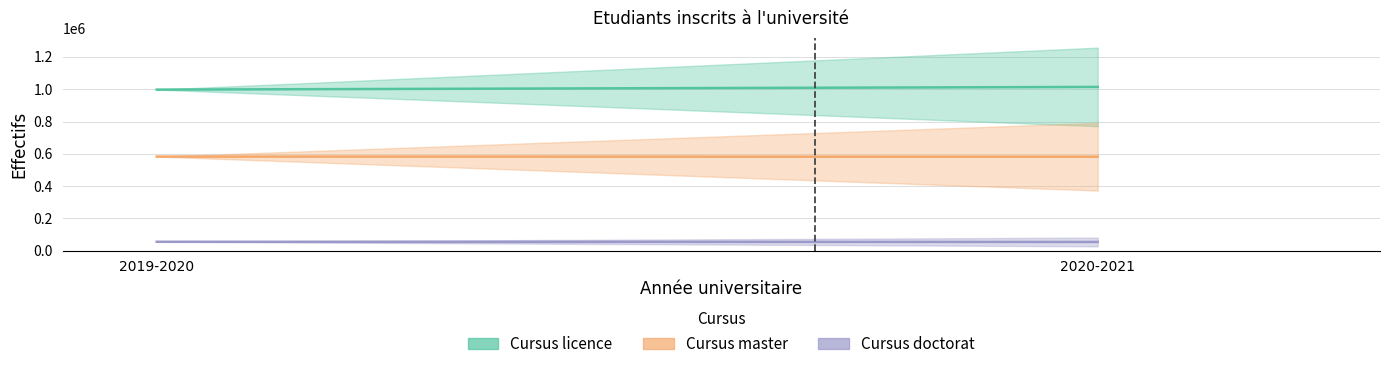

Is this an area chart (filled region under the line)?

No